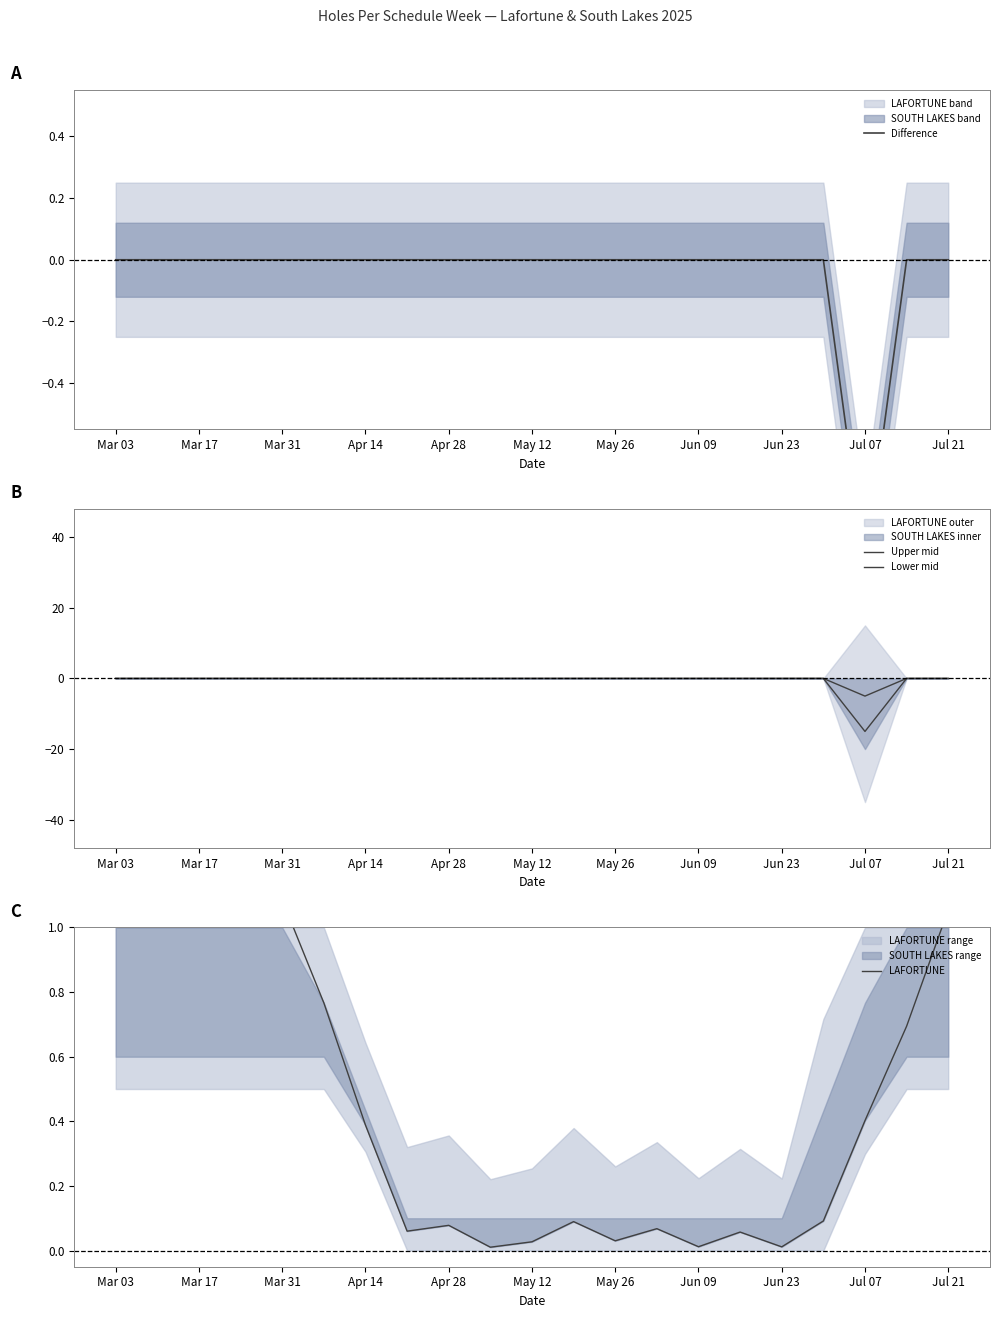

Which series has the largest range (max minus min)?

Lower mid